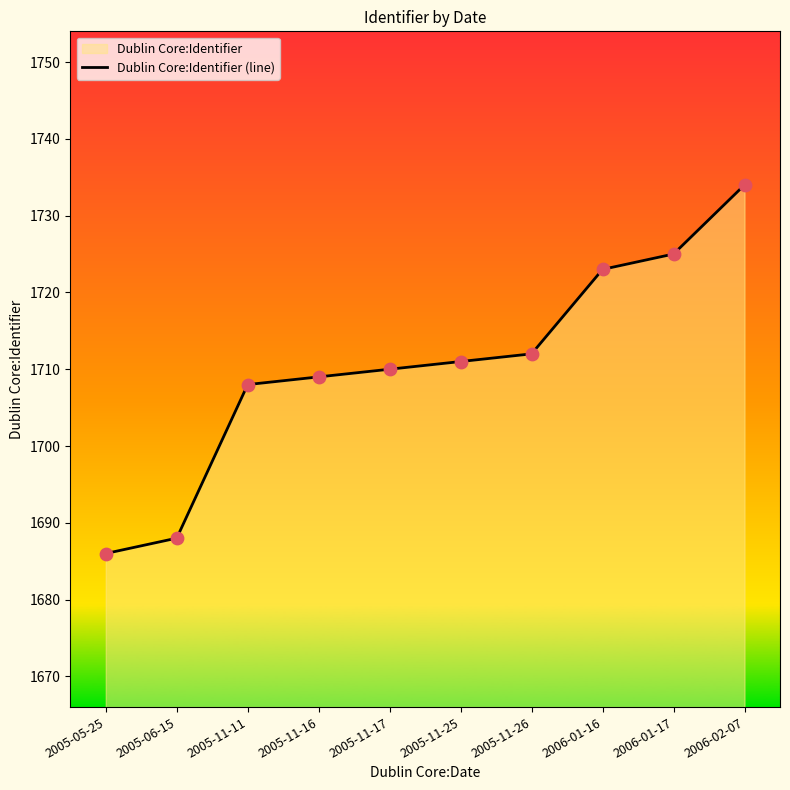

Approximately how many times larger is the value at 2006-02-07 compared to 2005-11-16?

1.0